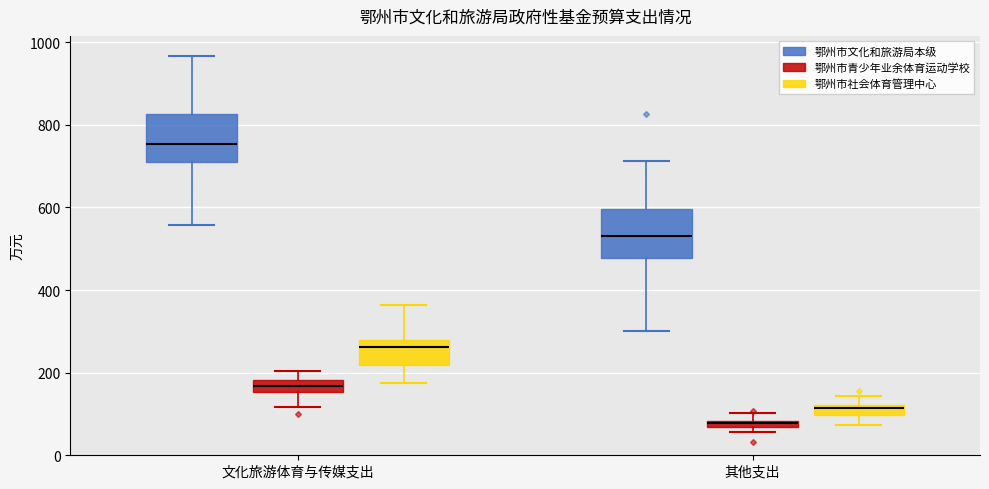

Which box has the lowest median line?

其他支出 (鄂州市青少年业余体育运动学校)